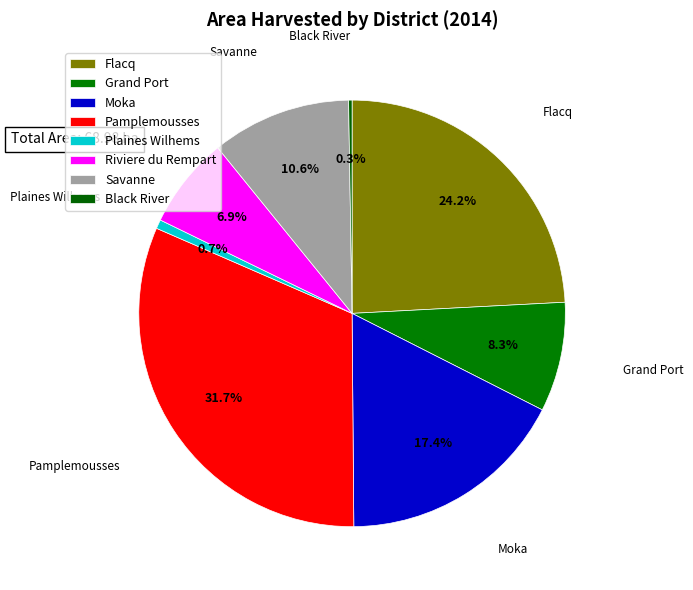

Is it true that Flacq is 35% of the pie?

False